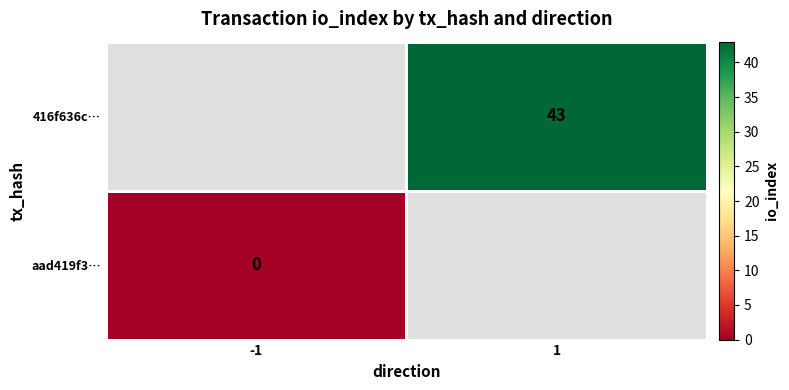

How many categories are shown in the chart?

2